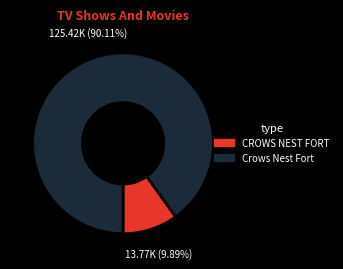

Which category has the biggest portion of the pie?

Crows Nest Fort